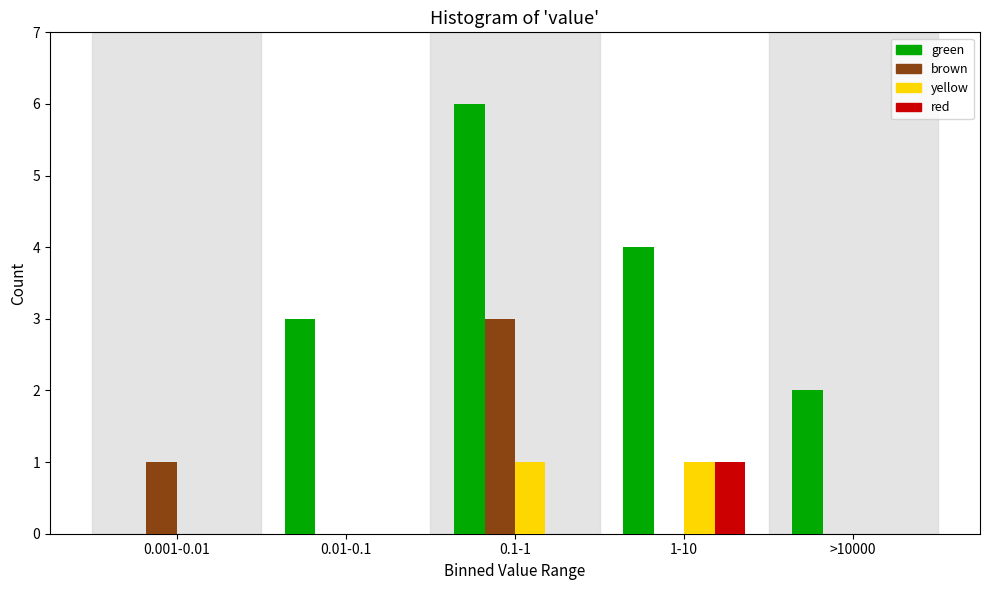

Reading right to left, what are all the values shown in this chart?

green: >10000=2	1-10=4	0.1-1=6	0.01-0.1=3	0.001-0.01=0
brown: >10000=0	1-10=0	0.1-1=3	0.01-0.1=0	0.001-0.01=1
yellow: >10000=0	1-10=1	0.1-1=1	0.01-0.1=0	0.001-0.01=0
red: >10000=0	1-10=1	0.1-1=0	0.01-0.1=0	0.001-0.01=0